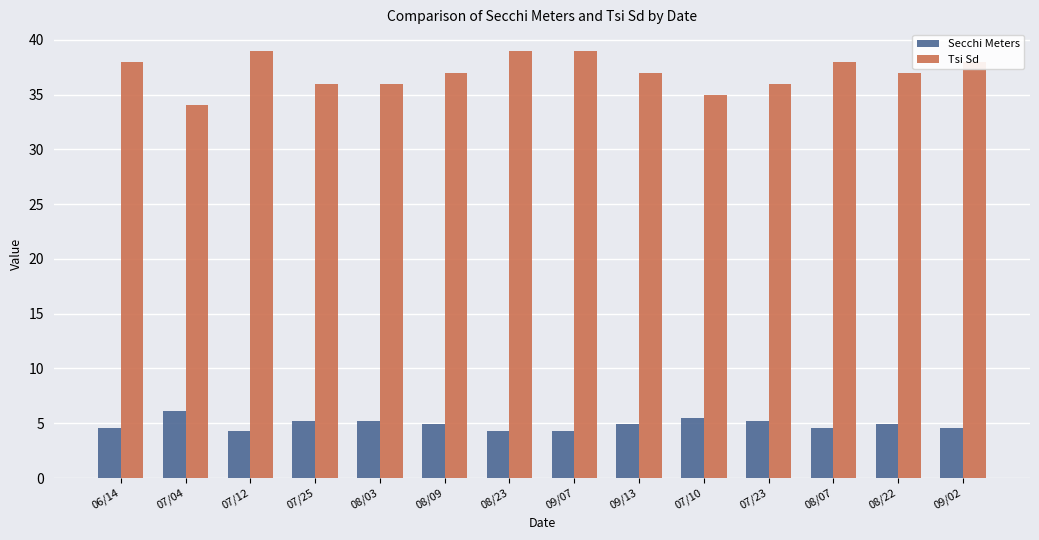

Rank the series by their average value, from highest to lowest.

Tsi Sd, Secchi Meters